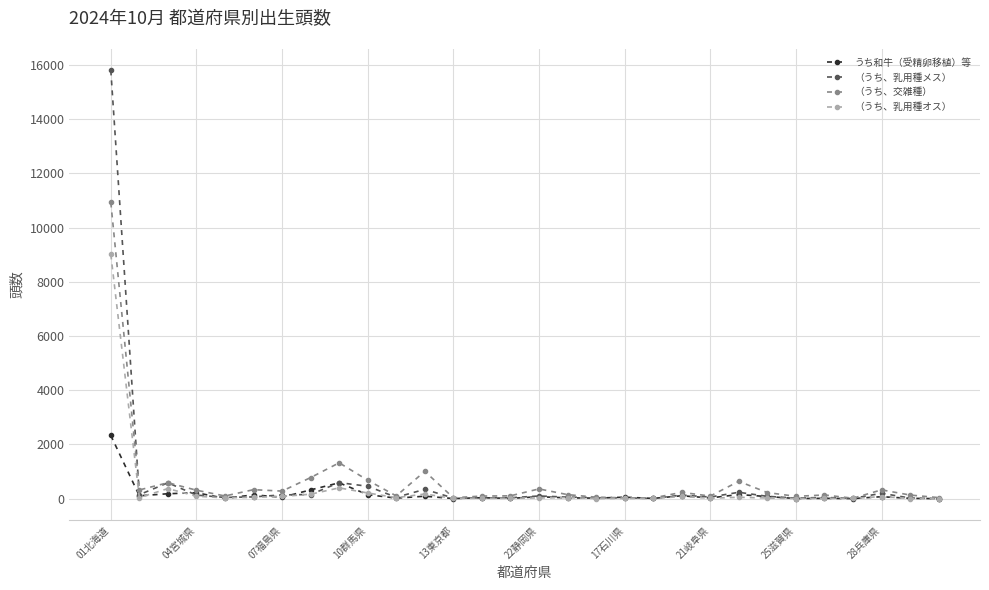

What is the maximum value for （うち、乳用種メス）?

15799